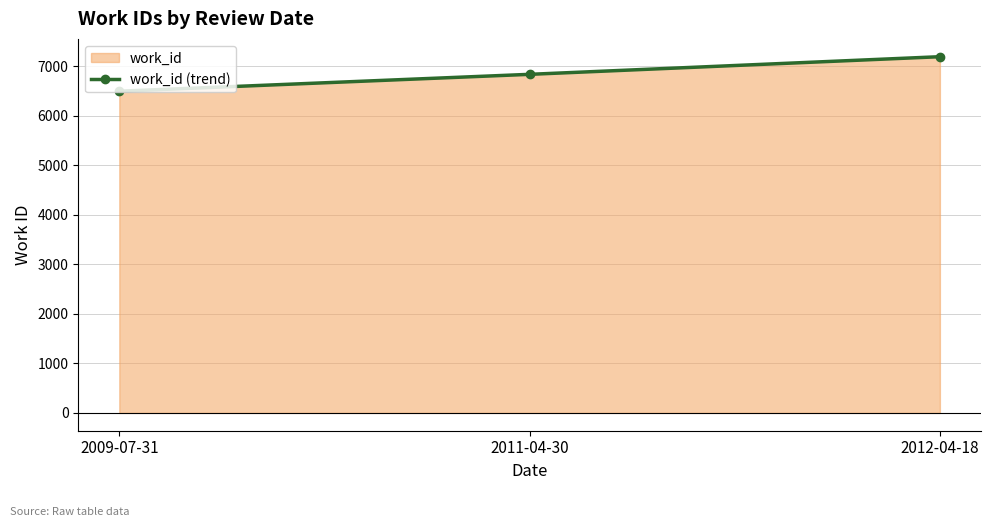

Reading right to left, transcribe all the data shown in this chart.

2012-04-18=7192	2011-04-30=6836	2009-07-31=6495